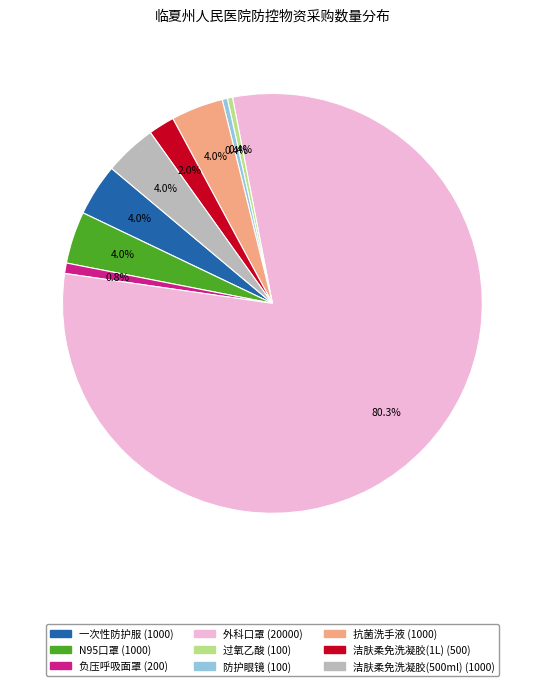

Is 外科口罩 the majority of the pie?

Yes